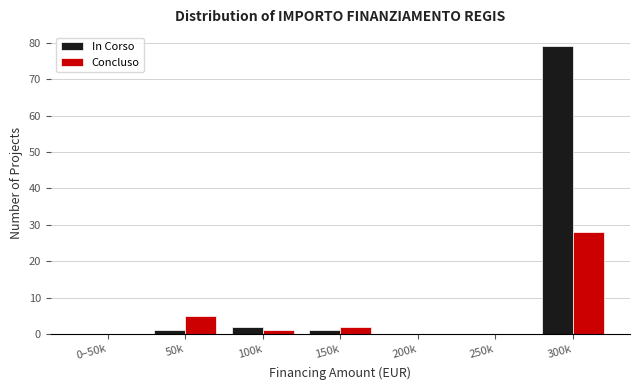

Reading left to right, extract all data points from this chart.

In Corso: 0–50k=0	50k=1	100k=2	150k=1	200k=0	250k=0	300k=79
Concluso: 0–50k=0	50k=5	100k=1	150k=2	200k=0	250k=0	300k=28